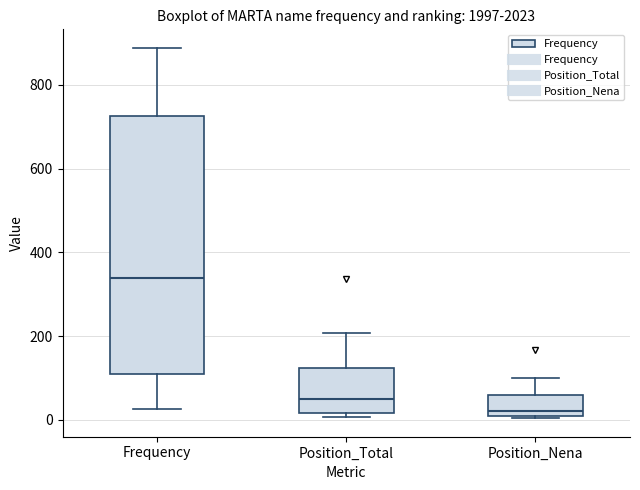

Which box's median line is the highest?

Frequency